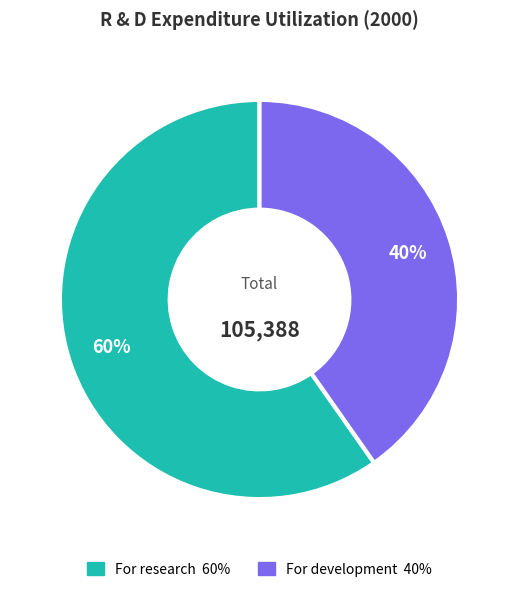

The For development slice represents 40% of the pie. True or false?

True